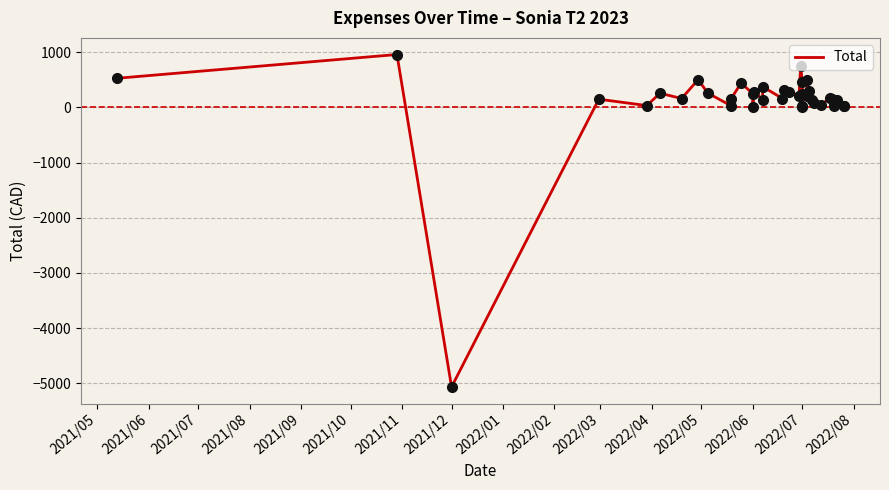

The chart shows a value of 69.3 at 32. True or false?

False